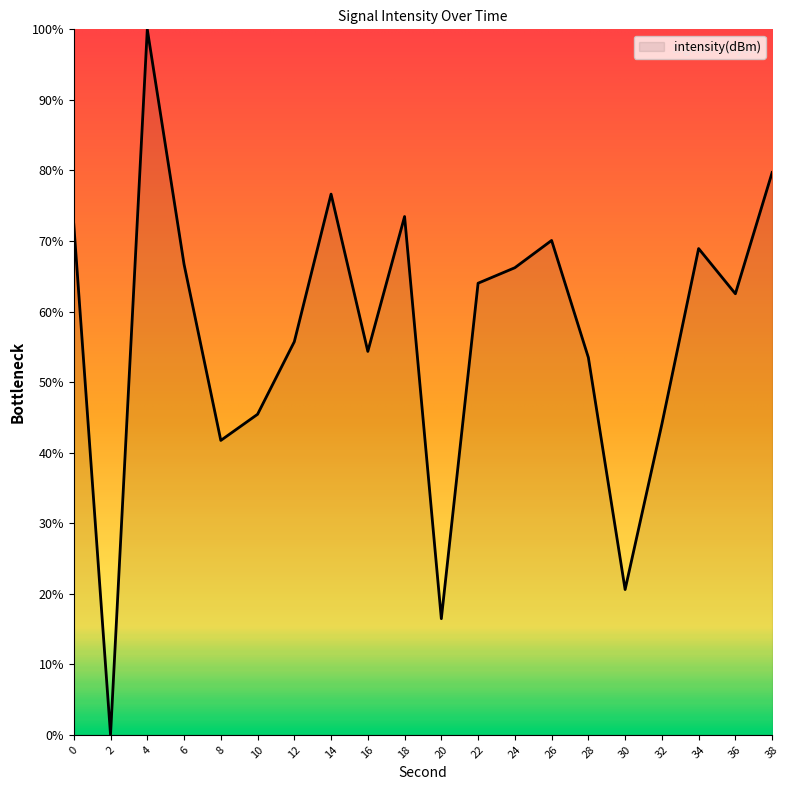

How many interior local peaks (higher than both neighbors) does the data have?

5